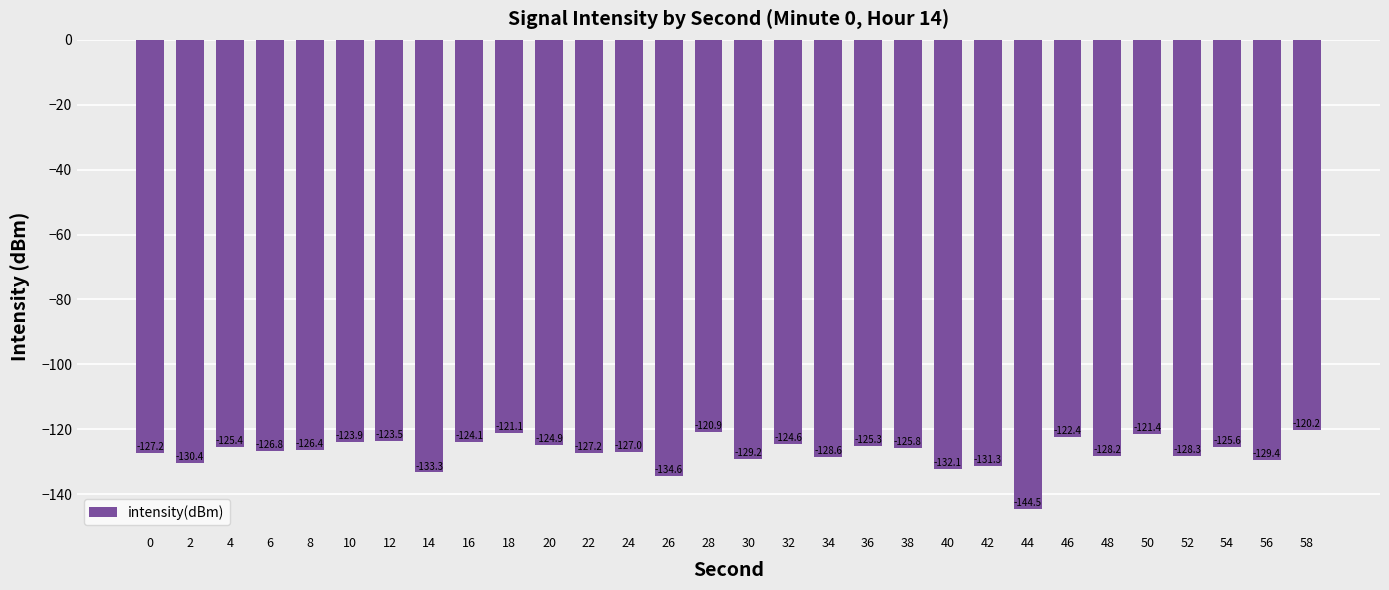

At which label is the value closest to -132?

40